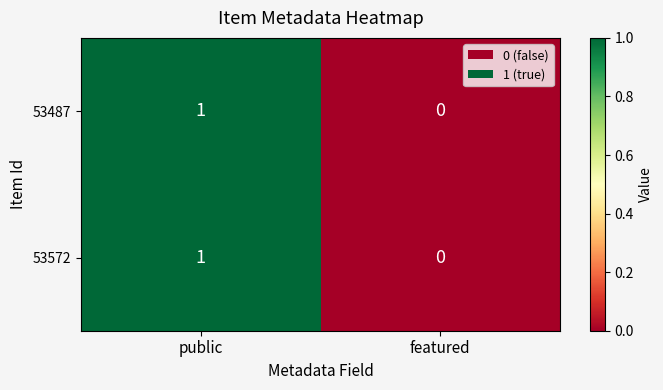

List the labels in order of 53572 value, largest first.

public, featured